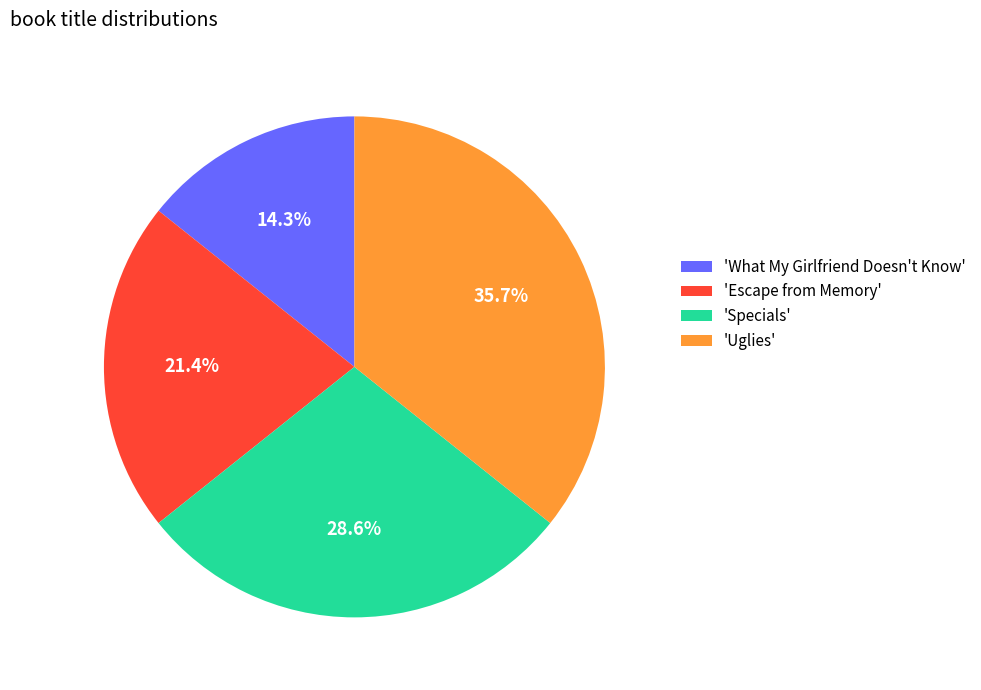

How many segments does this pie chart have?

4